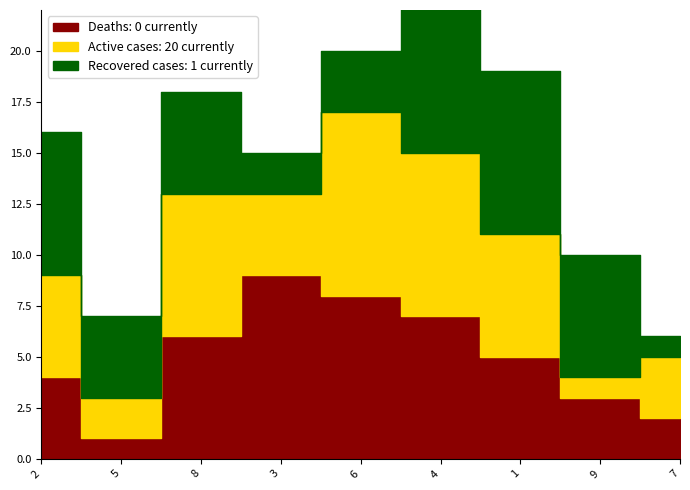

Is the value of Recovered cases: 1 currently at 8 greater than the value of Deaths: 0 currently at 5?

Yes